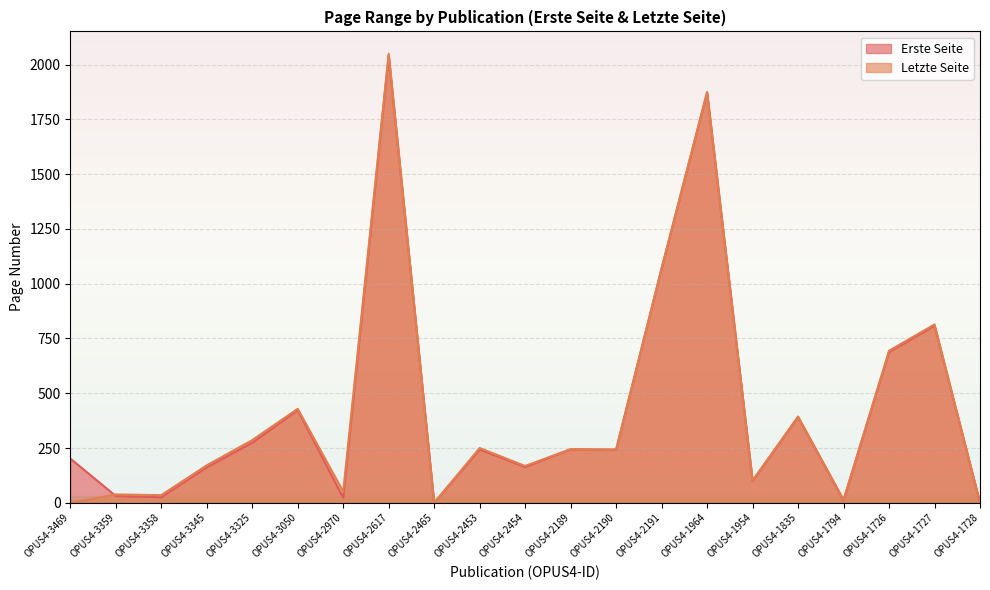

The value of Erste Seite at OPUS4-2191 is 1069. True or false?

True